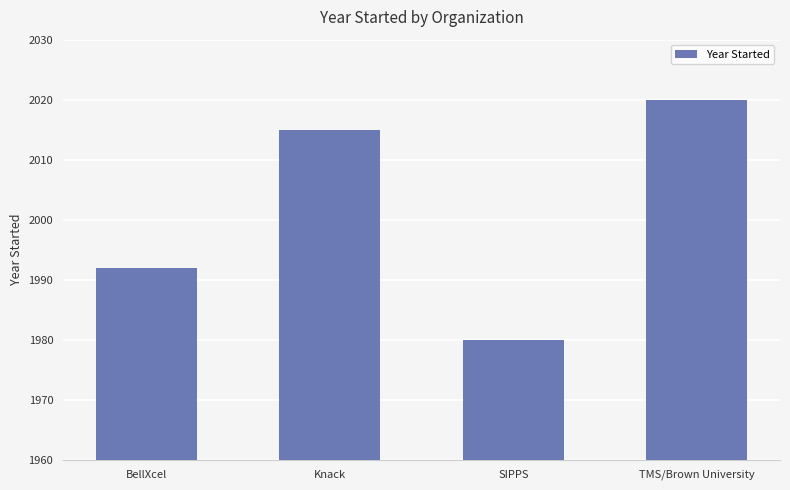

How many data points are less than 2015?

2